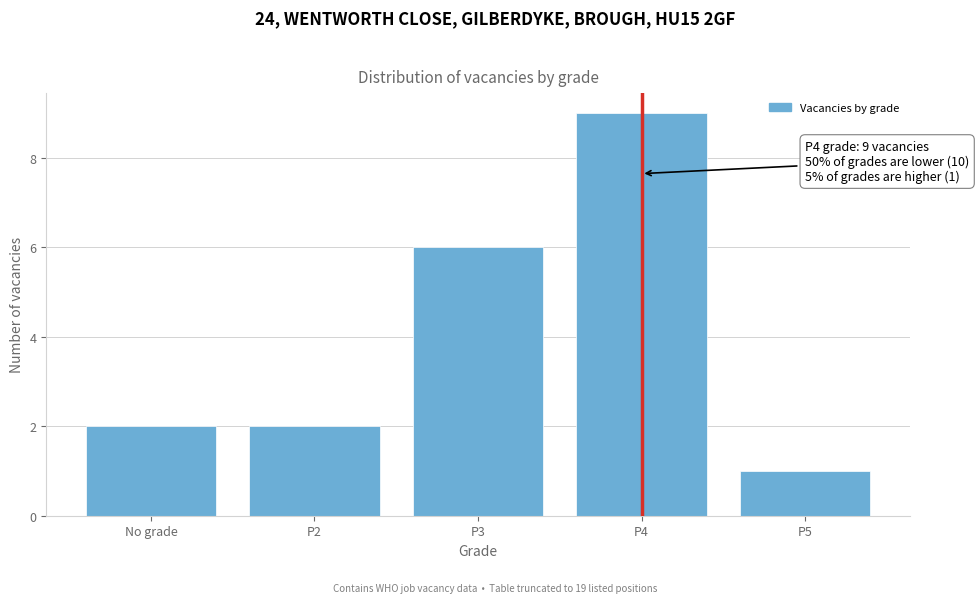

Reading left to right, transcribe all the data shown in this chart.

No grade=2	P2=2	P3=6	P4=9	P5=1